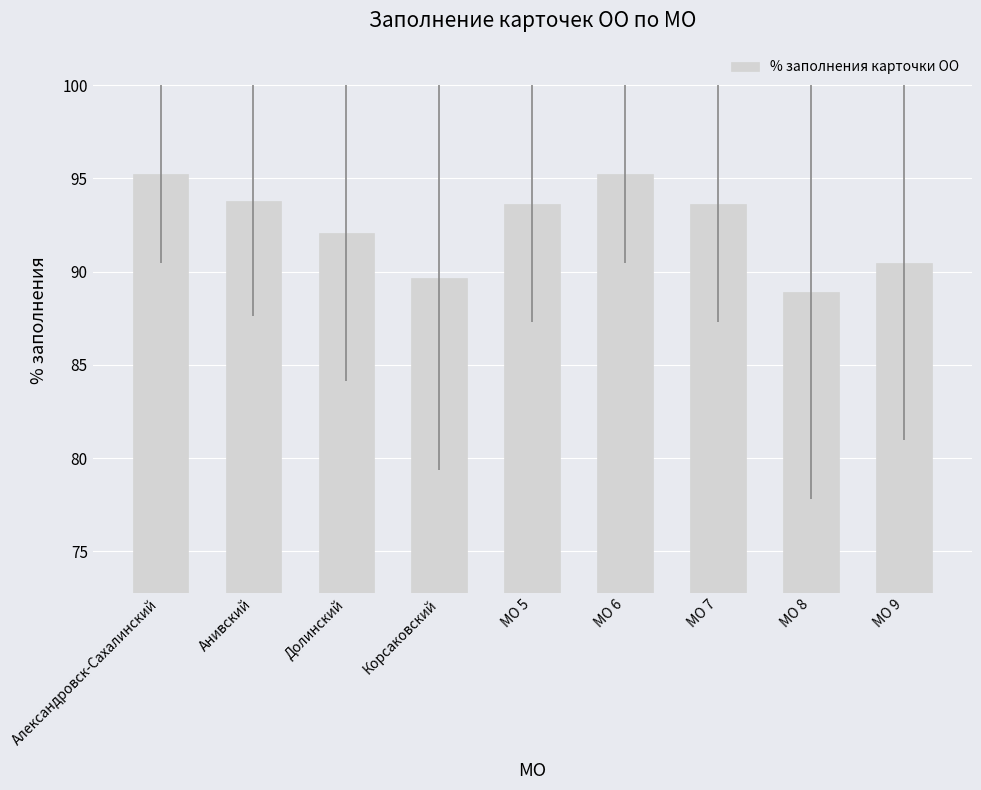

What is the difference between the maximum and minimum values?

6.3